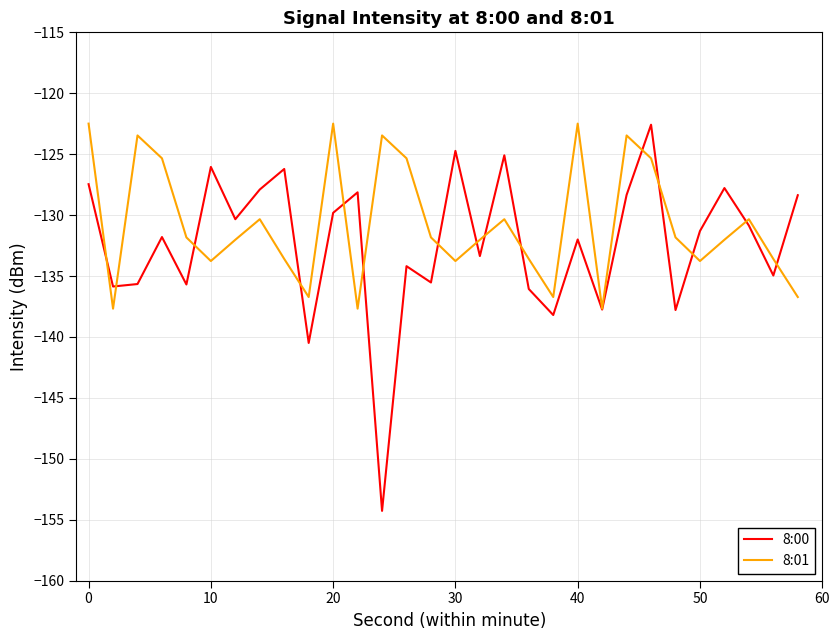

What is the maximum value shown in the chart?

-122.5